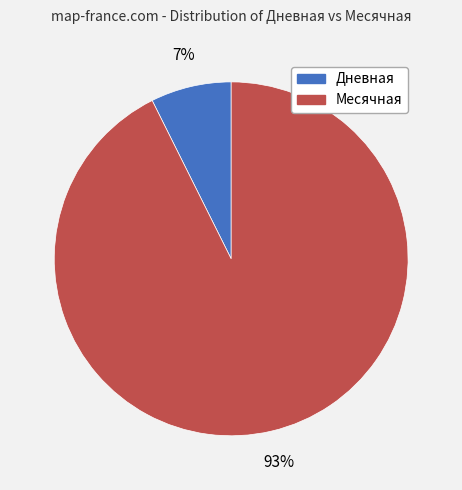

Does any single category account for the majority?

Yes